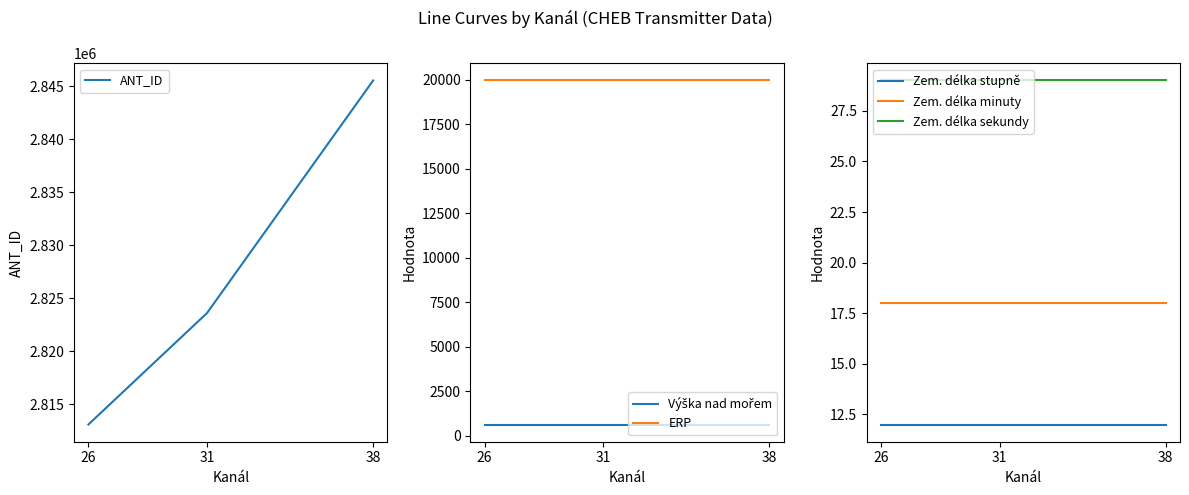

How many series are shown in this chart?

6